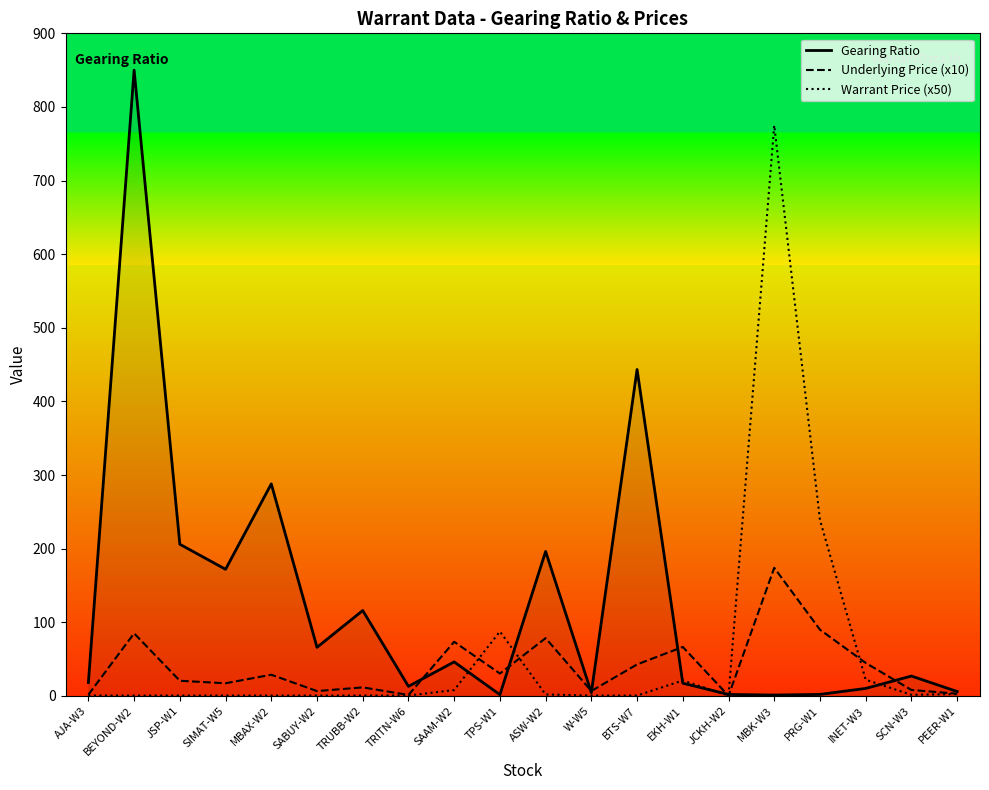

Between MBAX-W2 and TPS-W1, which series saw the biggest shift?

Gearing Ratio